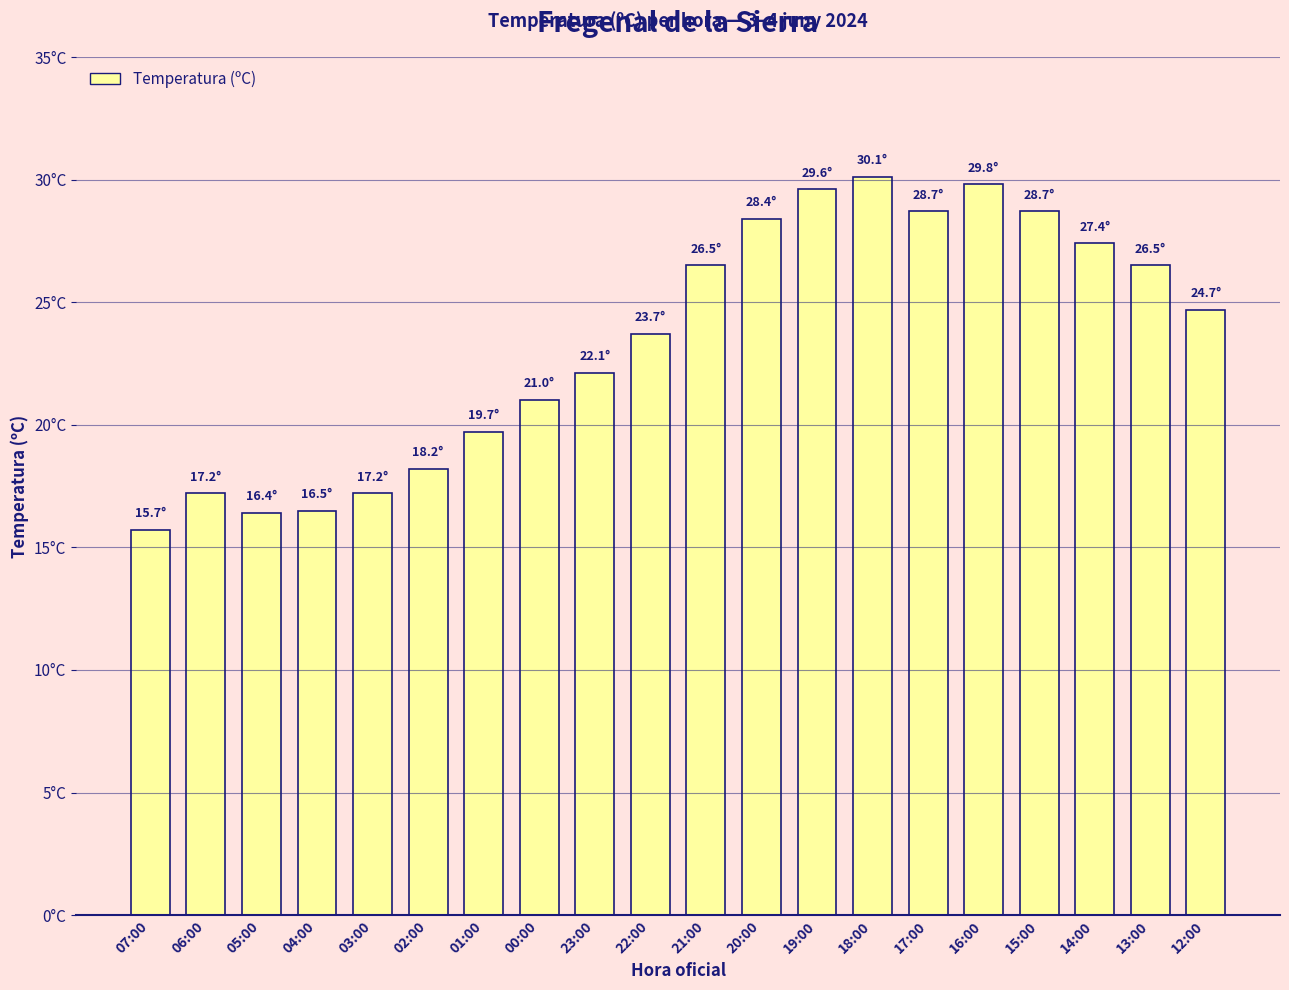

Rank the categories by value from highest to lowest.

18:00, 16:00, 19:00, 17:00, 15:00, 20:00, 14:00, 21:00, 13:00, 12:00, 22:00, 23:00, 00:00, 01:00, 02:00, 06:00, 03:00, 04:00, 05:00, 07:00